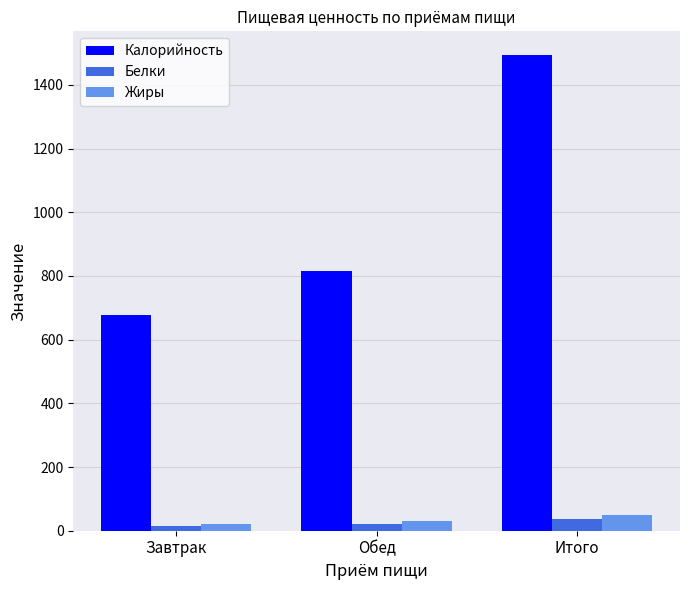

What is the spread (max minus min) of values at Завтрак?

662.6